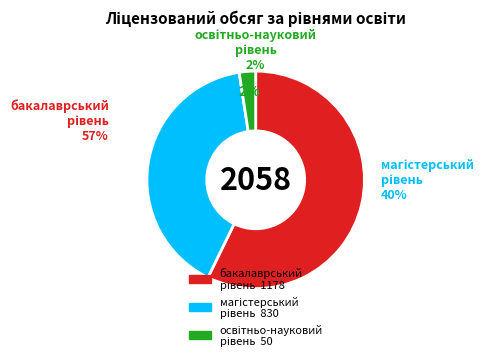

What is the total percentage of другий (магістерський) рівень and перший (бакалаврський) рівень?

97.6%